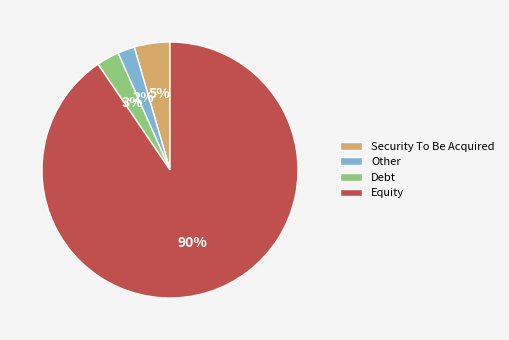

Rank the categories by value from highest to lowest.

Equity, Security To Be Acquired, Debt, Other